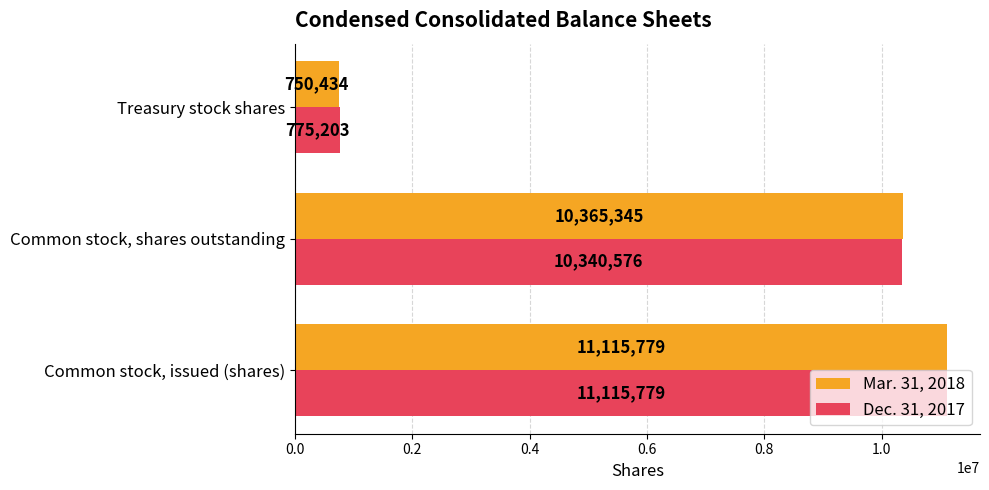

True or false: Dec. 31, 2017 has a value of 11115779 at Common stock, issued (shares).

True